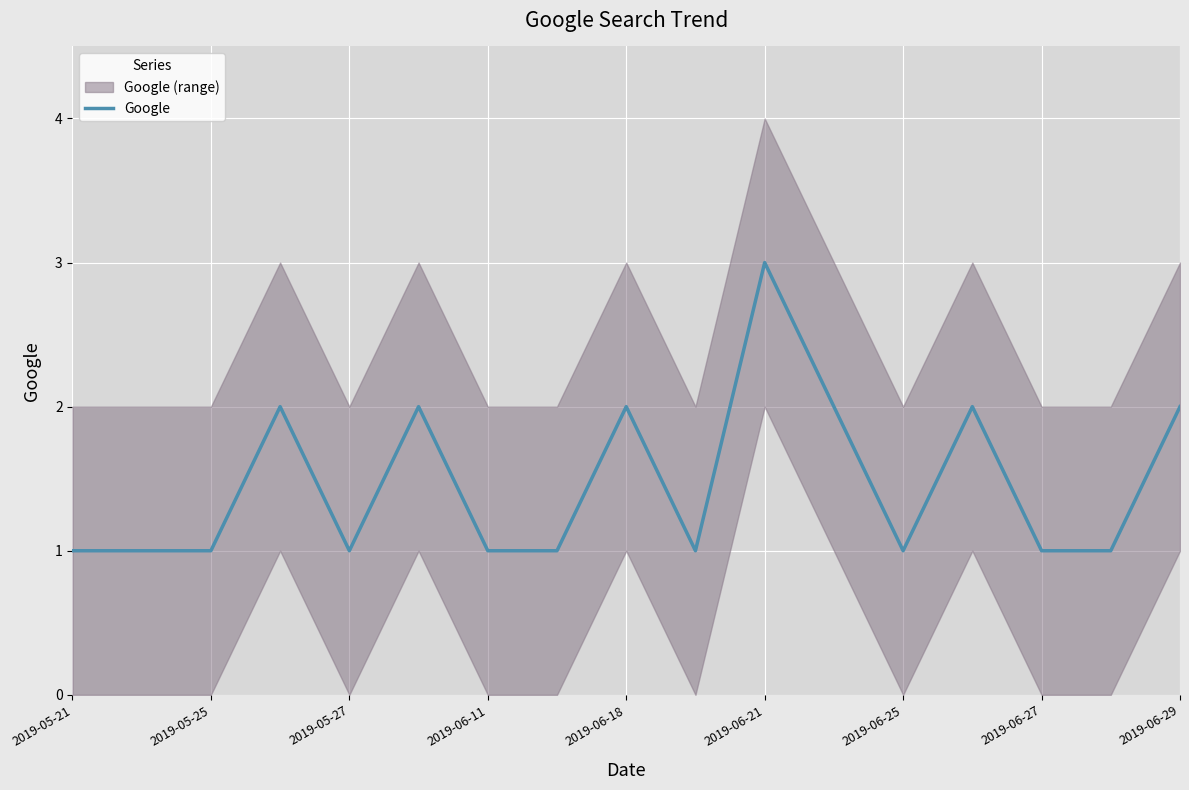

Count the values in the range 1 to 2.

16